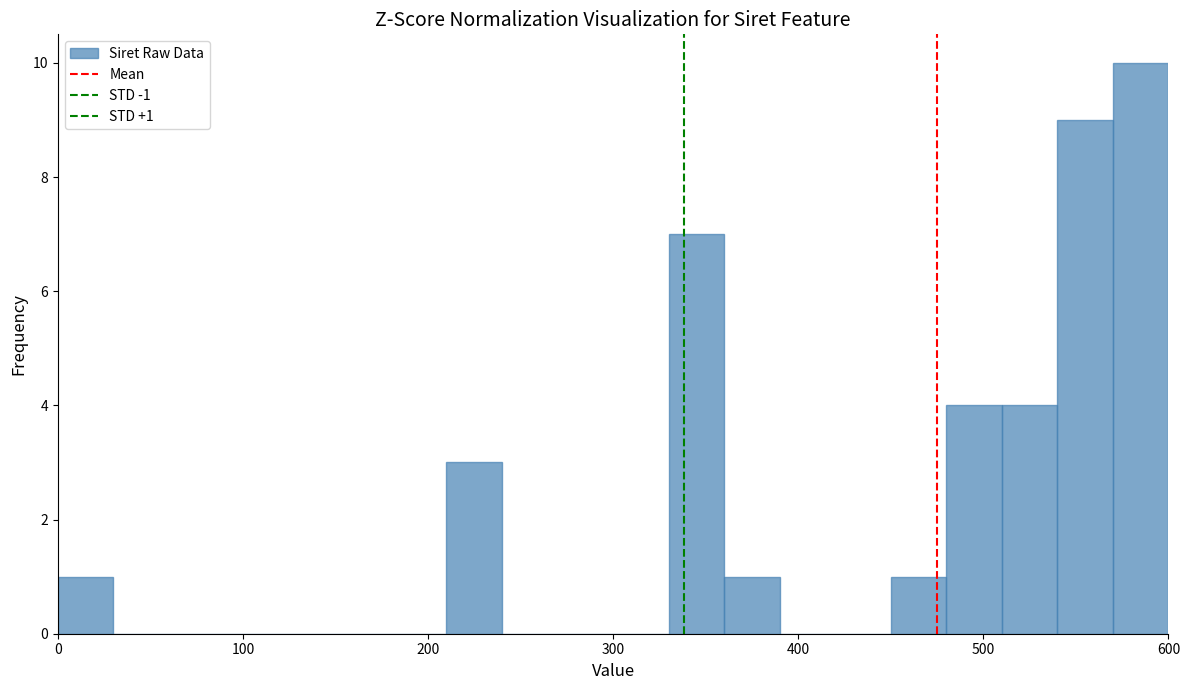

Around what value on the x-axis is the tallest bar? Give the approximate position of its centre, as read against the axis.

590